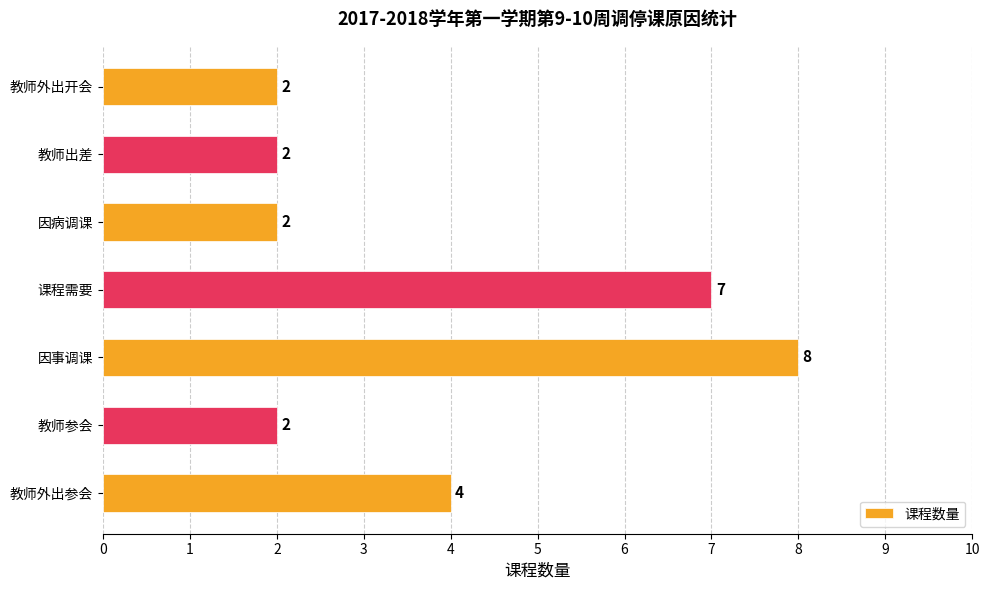

Between 课程需要 and 教师参会, which is larger?

课程需要